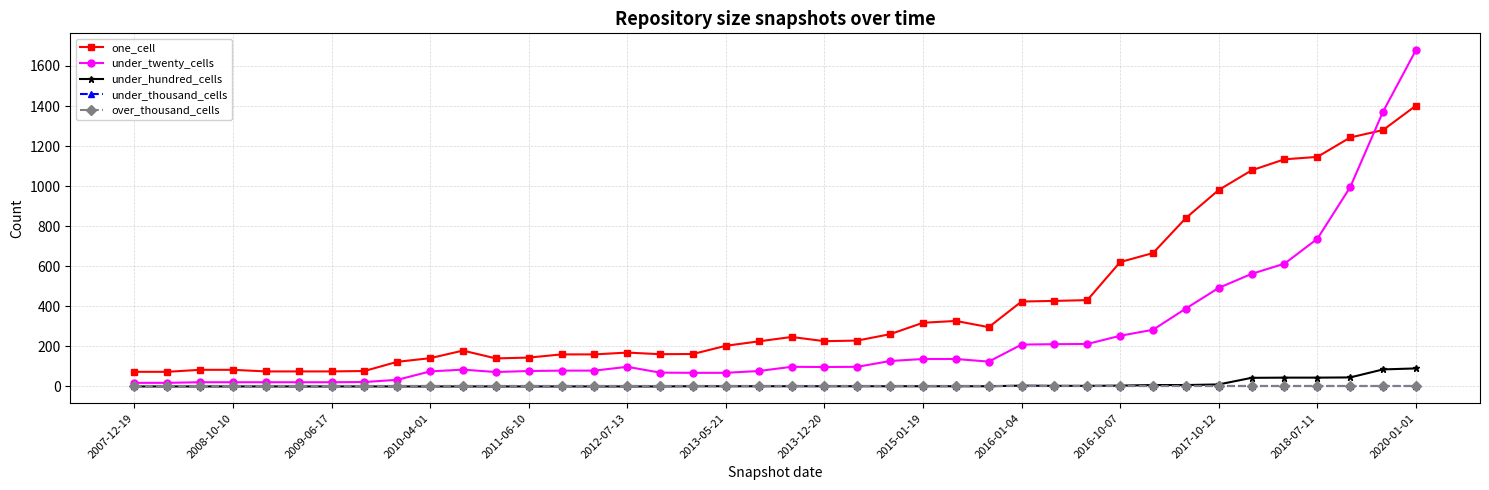

Which series has the widest spread of values?

under_twenty_cells